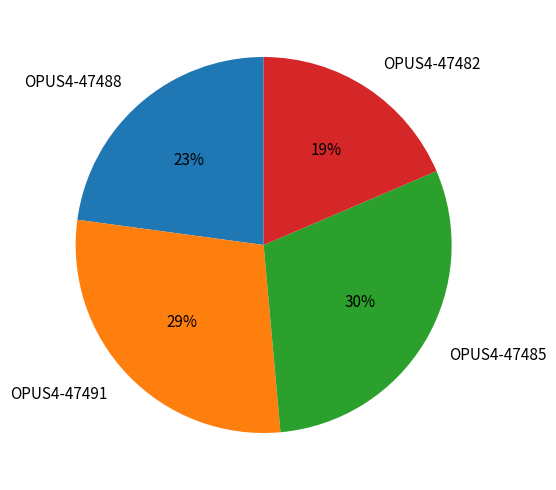

What percentage is the OPUS4-47485 slice, to the nearest percent?

30%